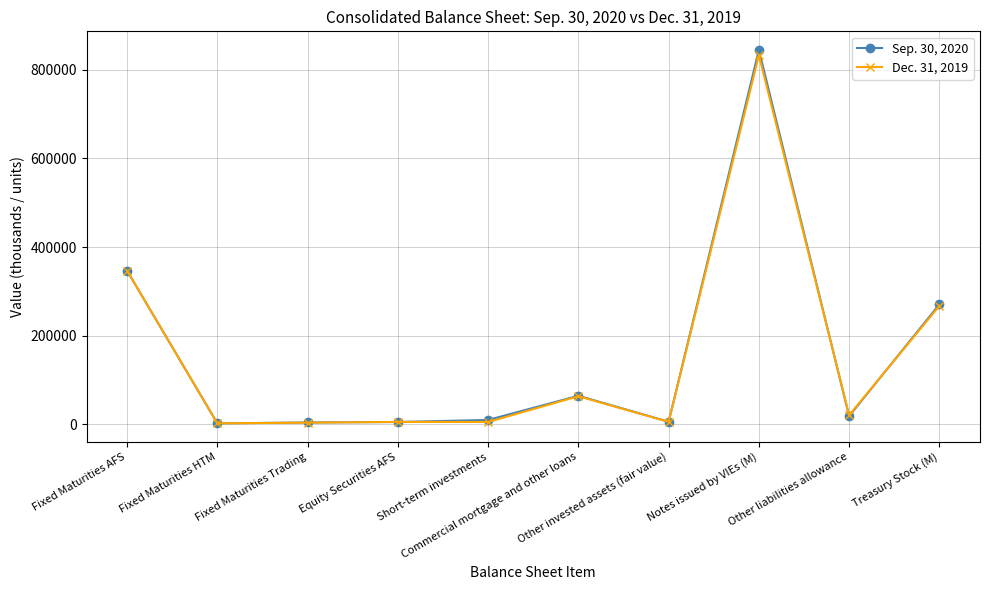

The Dec. 31, 2019 series shows 346574 at Fixed Maturities AFS. True or false?

True